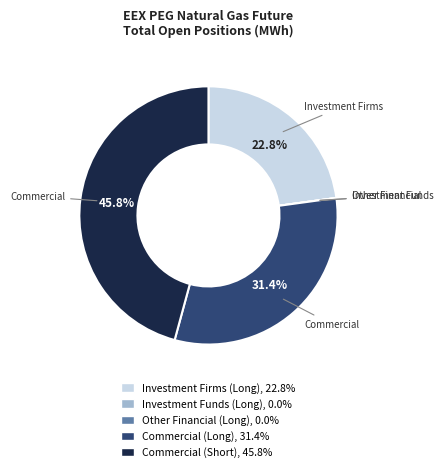

True or false: Commercial (Long) accounts for 25% of the total.

False